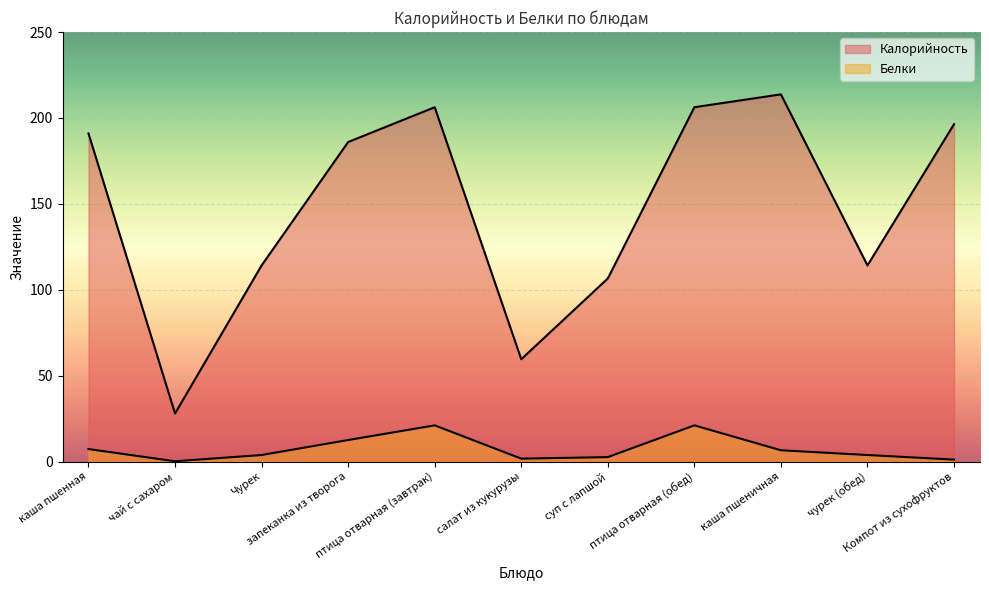

How many interior local valleys does the Белки series have?

2